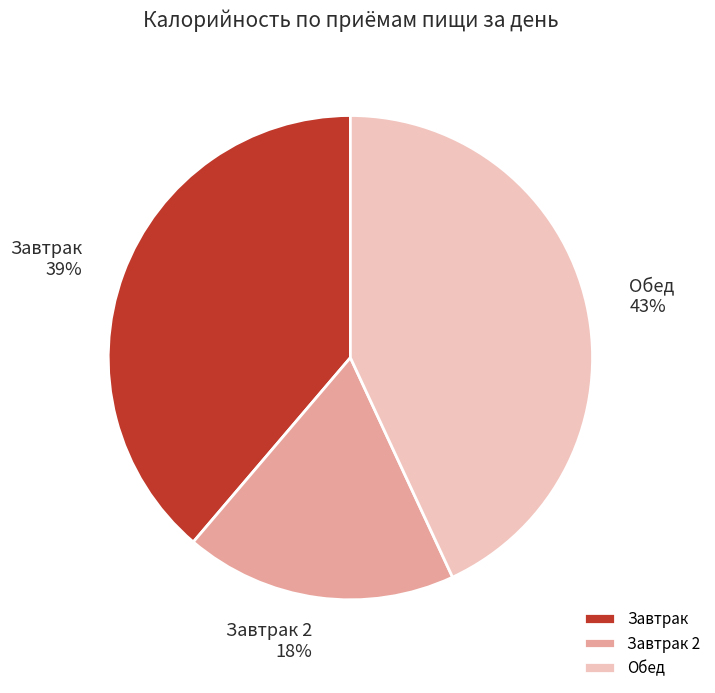

To the nearest percent, what percentage of the pie is Обед?

43%